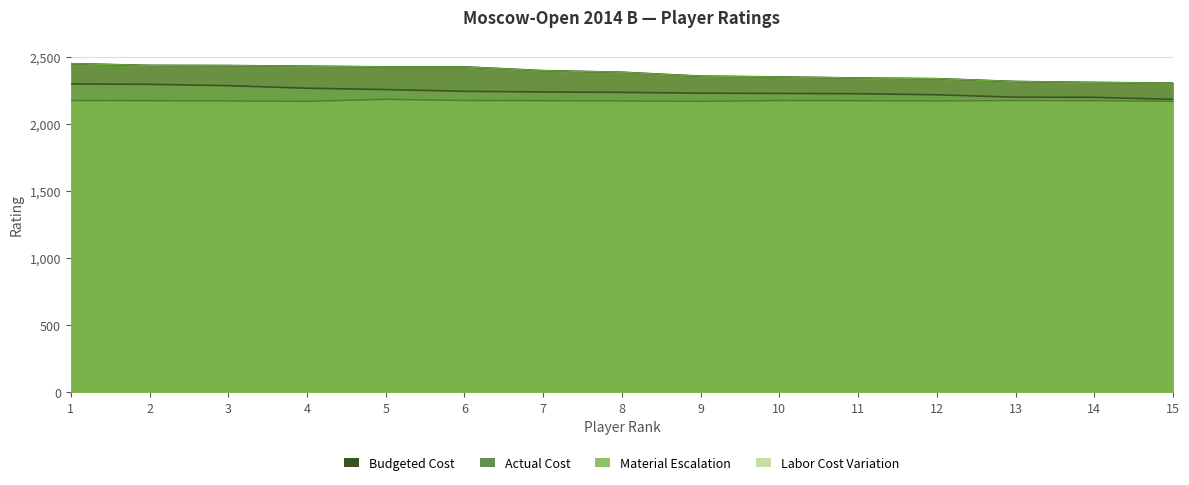

Reading left to right, extract all data points from this chart.

Budgeted Cost: 1=2452	2=2439	3=2438	4=2433	5=2428	6=2428	7=2400	8=2388	9=2359	10=2353	11=2345	12=2340	13=2319	14=2312	15=2307
Actual Cost: 1=2301	2=2298	3=2288	4=2269	5=2259	6=2246	7=2241	8=2238	9=2232	10=2230	11=2228	12=2220	13=2202	14=2201	15=2186
Material Escalation: 1=2177	2=2176	3=2174	4=2171	5=2186	6=2177	7=2176	8=2174	9=2171	10=2177	11=2176	12=2174	13=2177	14=2176	15=2171
Labor Cost Variation: 1=2452	2=2439	3=2438	4=2433	5=2428	6=2428	7=2400	8=2388	9=2359	10=2353	11=2345	12=2340	13=2319	14=2312	15=2307